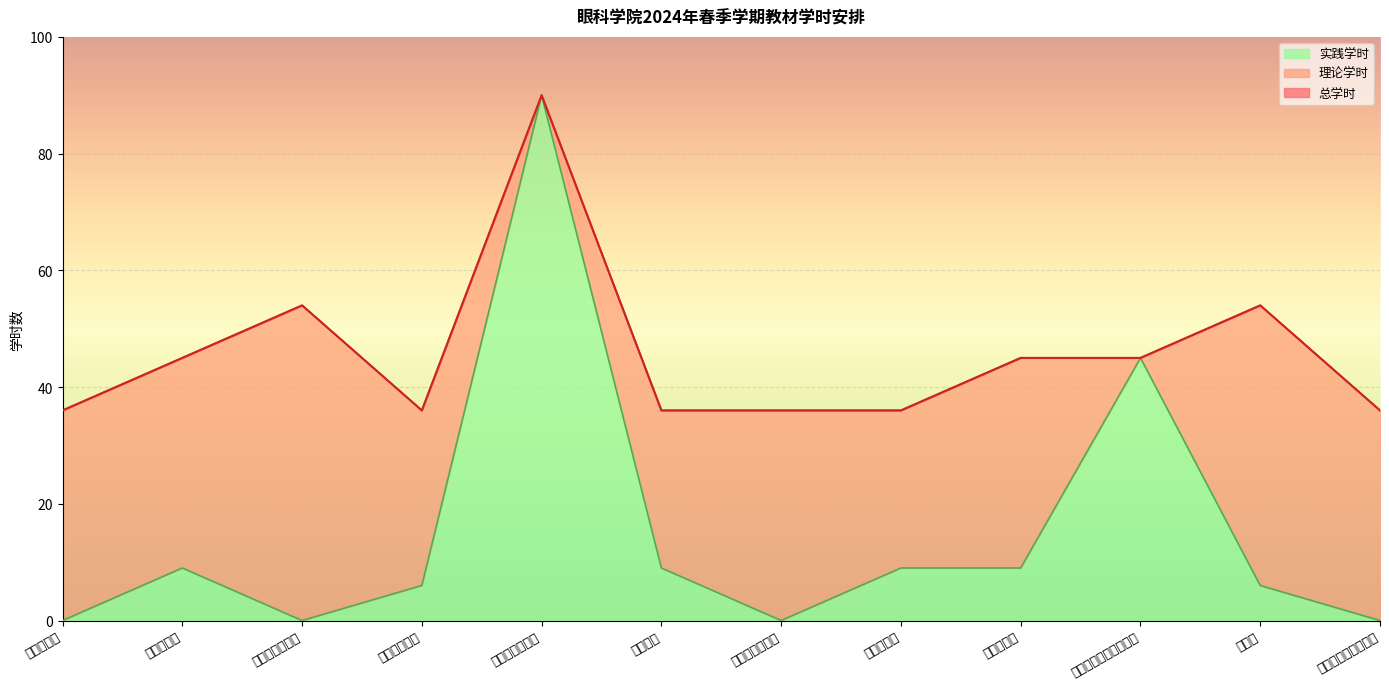

How many lines are shown in the chart?

3